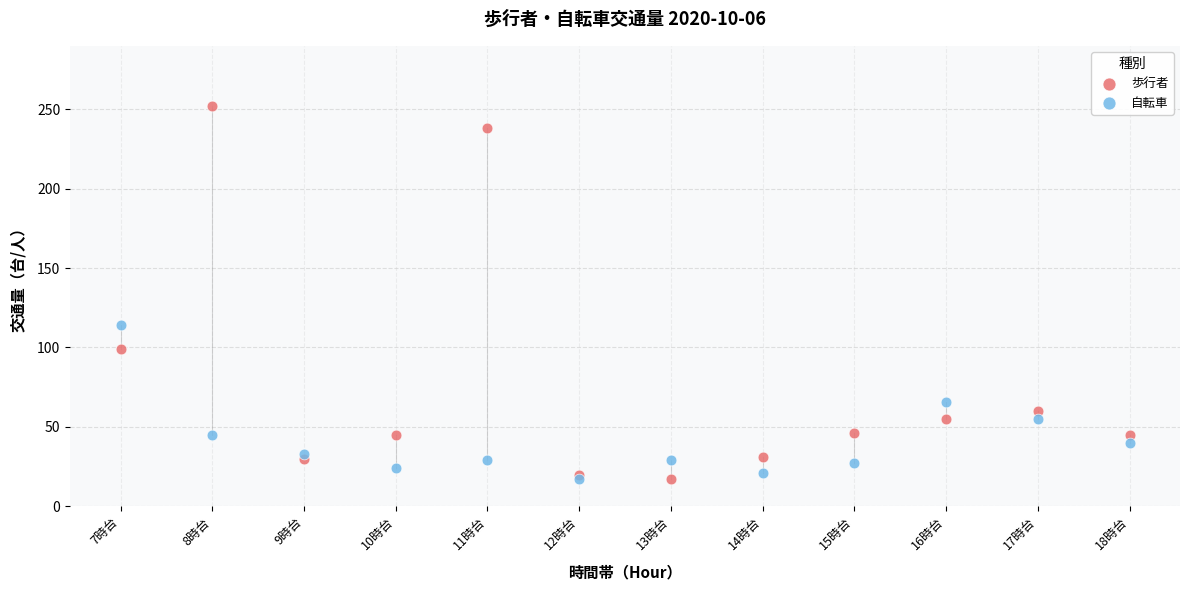

Which series has the widest spread of Y values?

歩行者